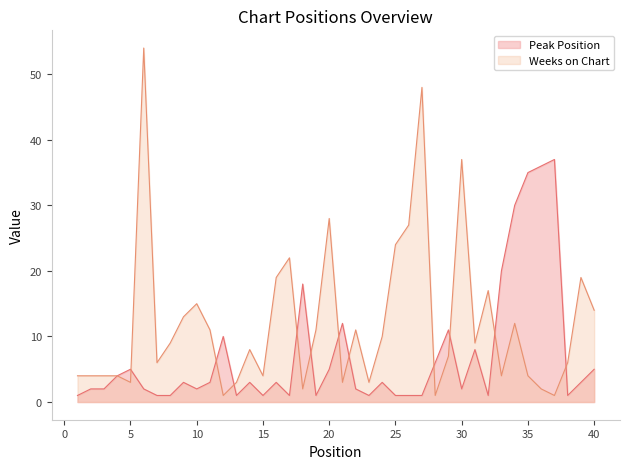

How many data points in Peak Position are less than 3?

19